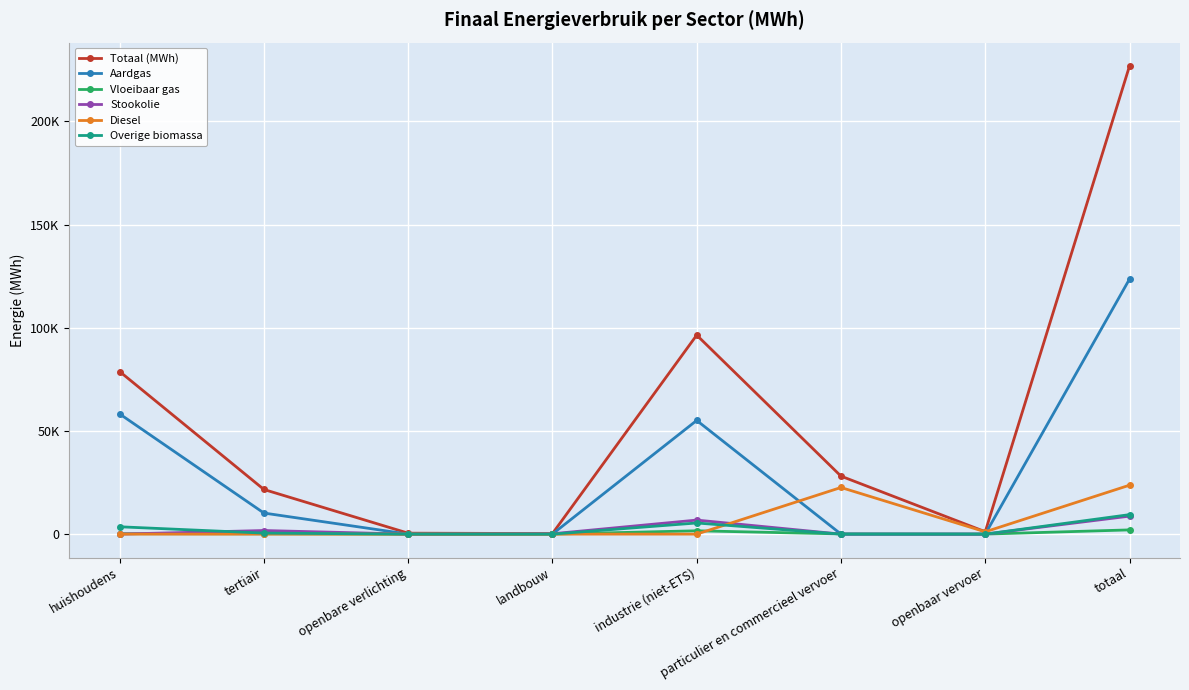

At which category does the chart reach its peak across all series?

totaal